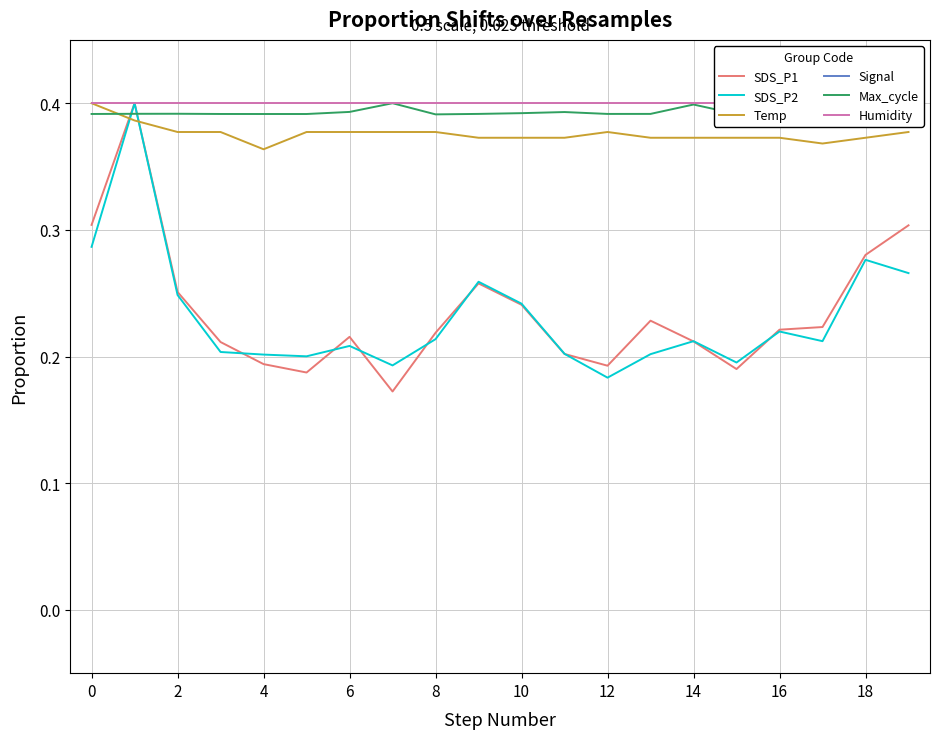

What is the sum of all Signal values?

-7.9